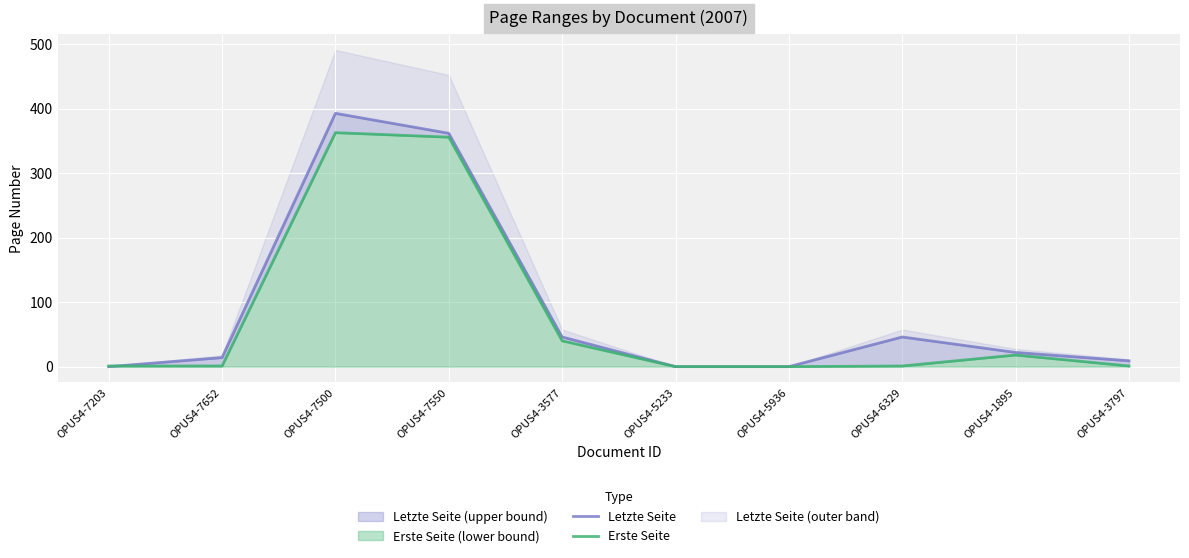

Where is the first local maximum for Erste Seite?

OPUS4-7500